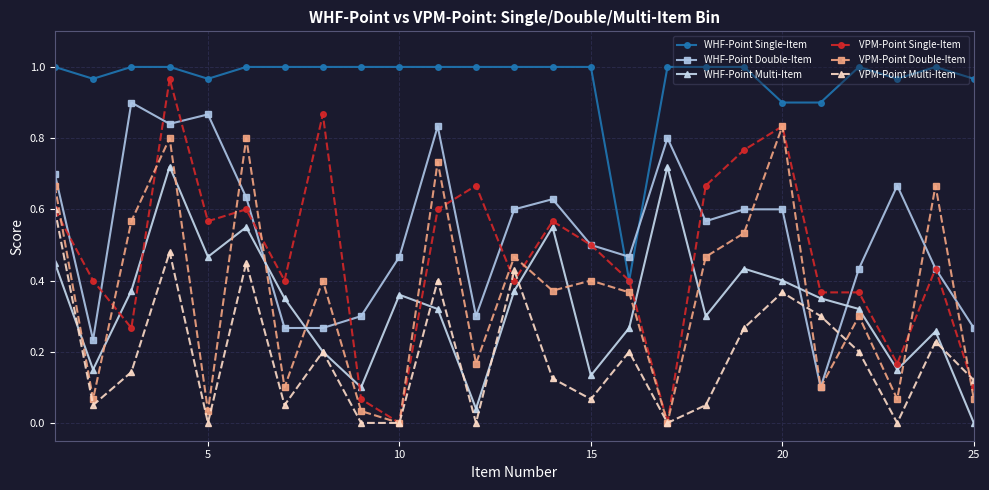

True or false: VPM-Point Multi-Item and WHF-Point Single-Item intersect in this chart.

False